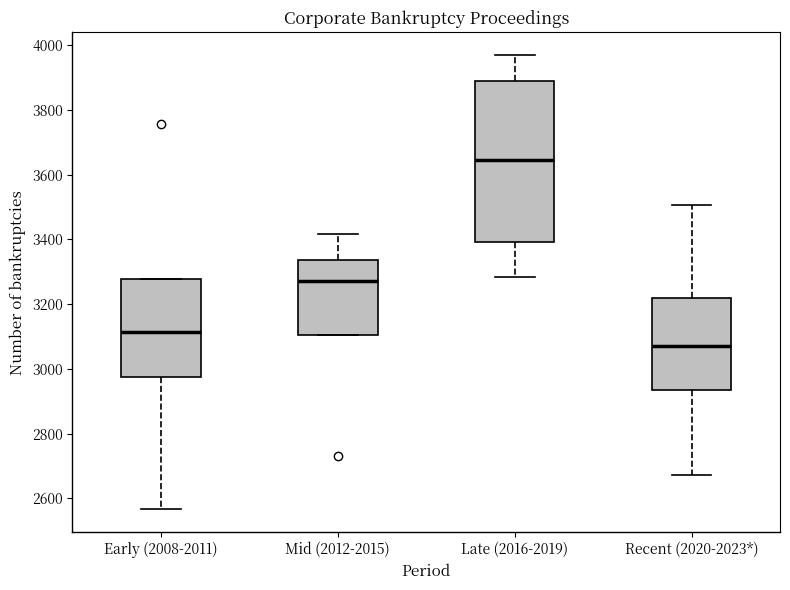

Which box's median line is the lowest?

Recent (2020-2023*)